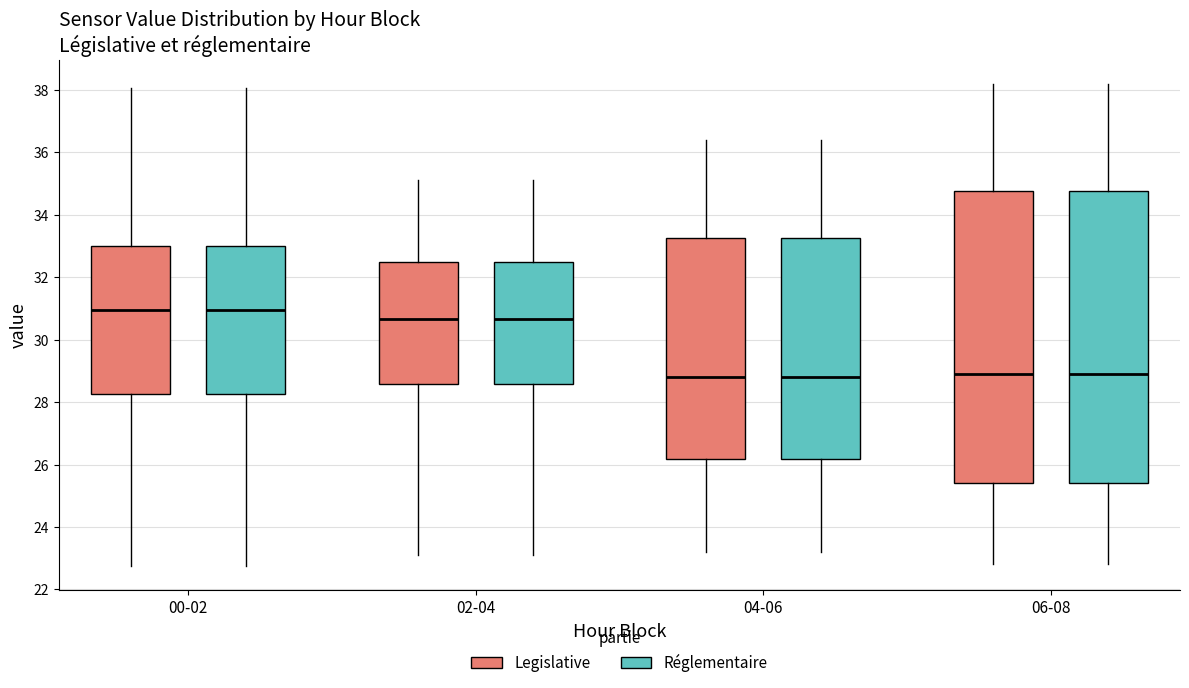

Where does the lower whisker of the box for 04-06 (Legislative) end on the y-axis? The values are not printed on the chart, so give them approximately, as read against the axis.

23.2